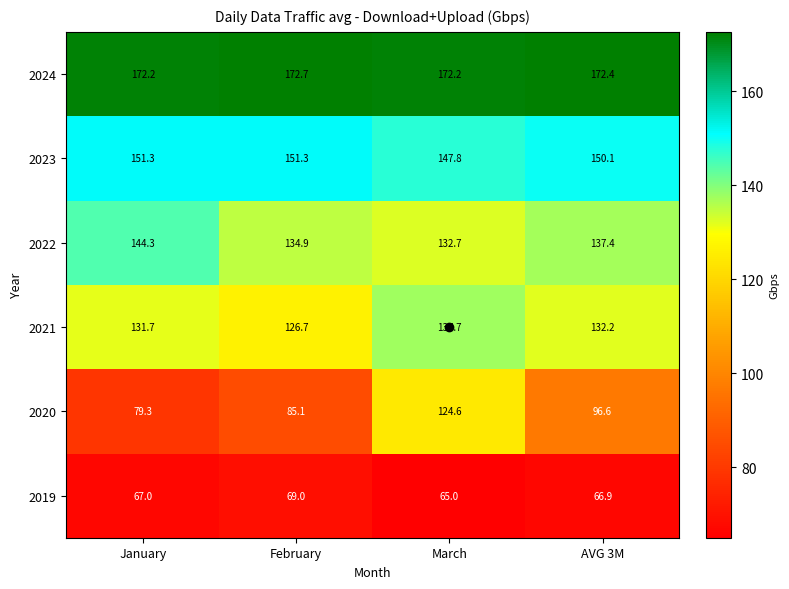

What is the sum of all 2022 values?

549.3